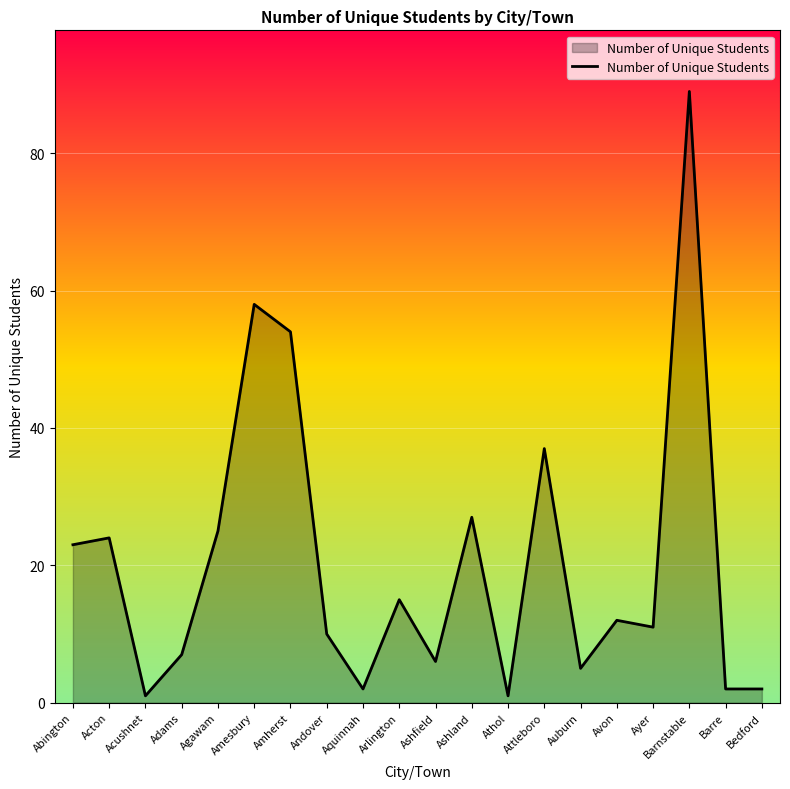

What is the sum of all values?

411